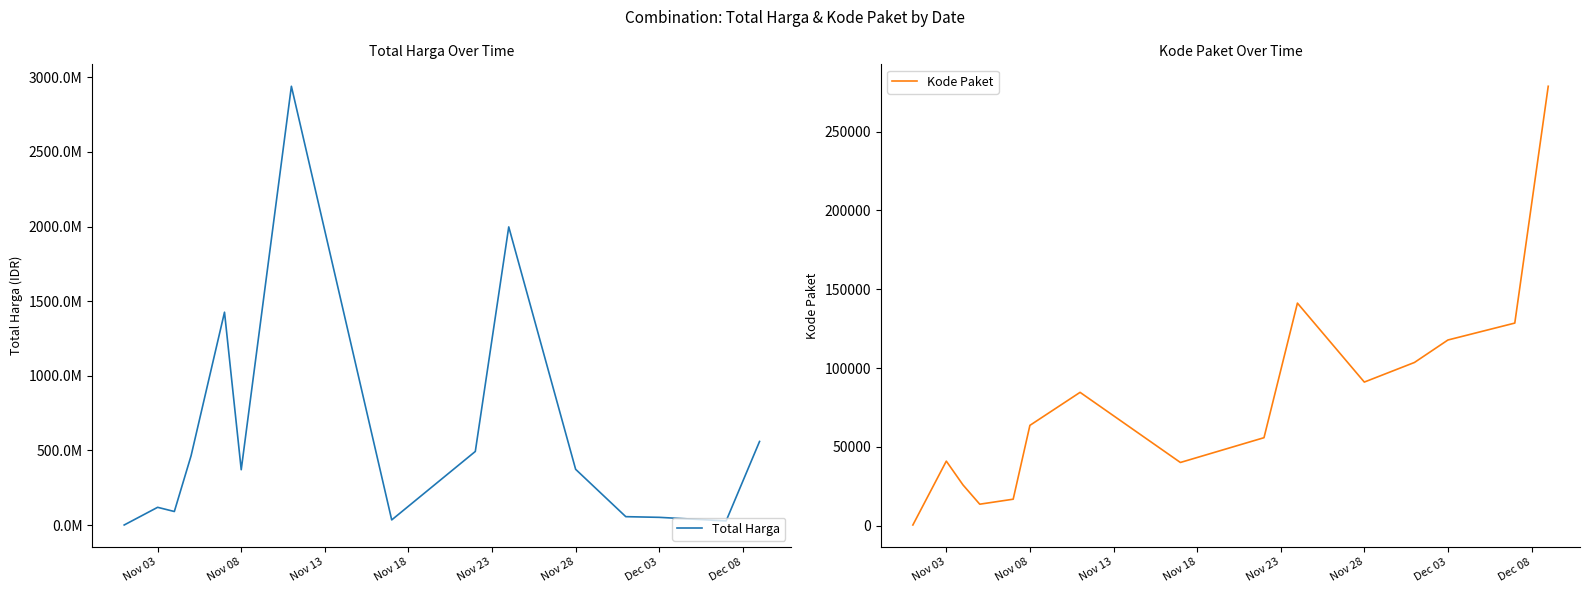

Reading left to right, transcribe all the data shown in this chart.

Total Harga: 333600	118805270	90672075	464002100	1425867900	370566300	2939453240	34292000	493000000	1997327200	373404000	56152800	51601000	27412000	559971000
Kode Paket: 464	40967	25845	13652	16823	63649	84587	40112	55826	141173	91101	103541	117783	128516	278693